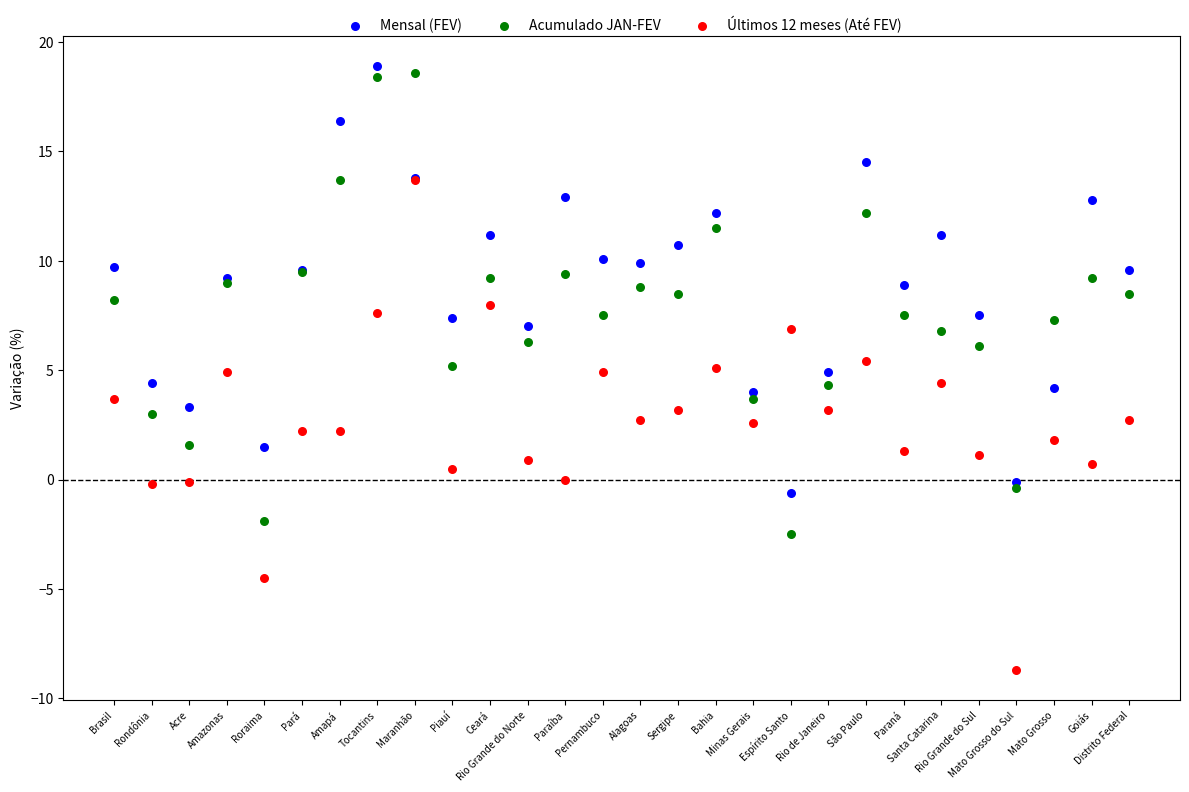

Which series has the largest Y range (max minus min)?

Últimos 12 meses (Até FEV)